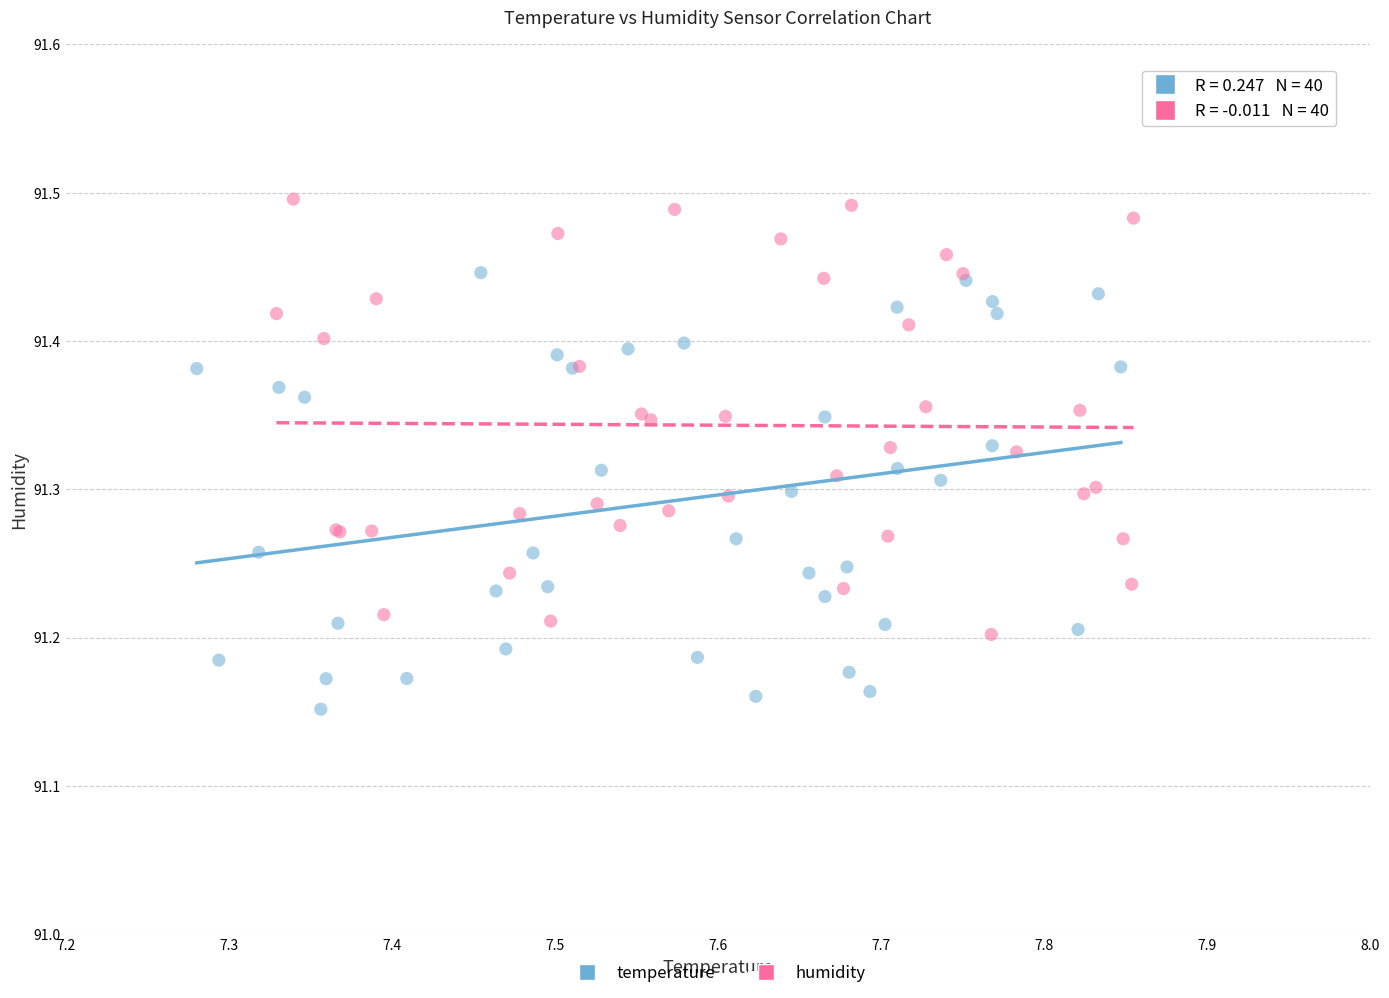

Which series reaches the maximum Y coordinate?

humidity